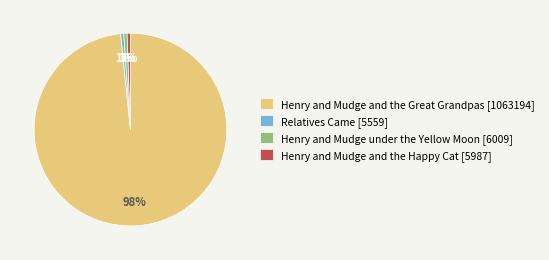

Is the sum of Henry and Mudge and the Great Grandpas [1063194] and Relatives Came [5559] greater than half?

Yes